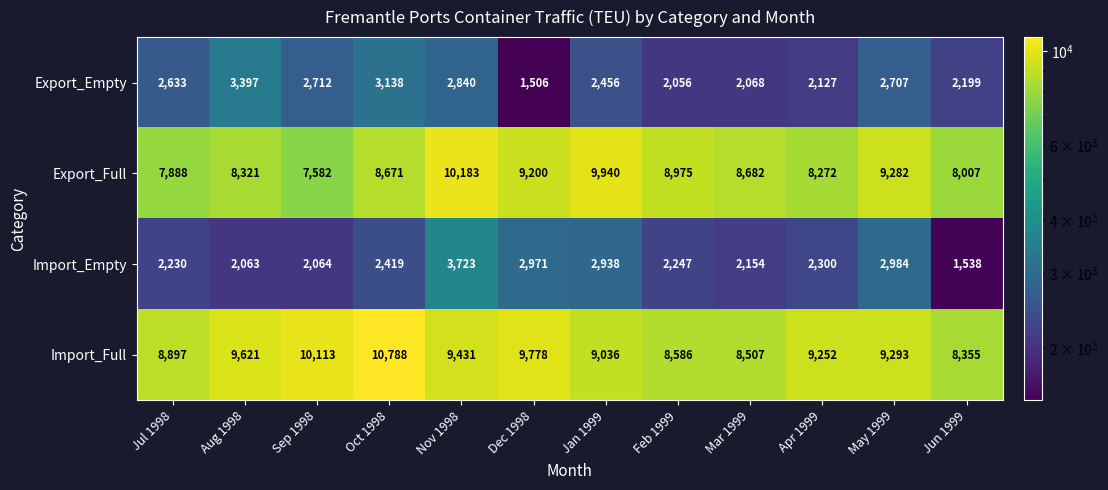

What is the difference between the Import_Full values at Jun 1999 and Feb 1999?

231